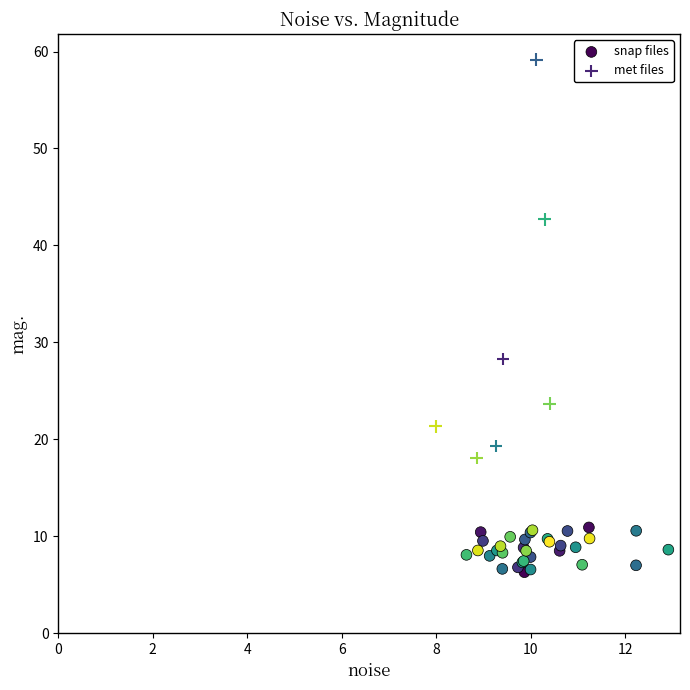

Which series reaches the maximum Y coordinate?

met files